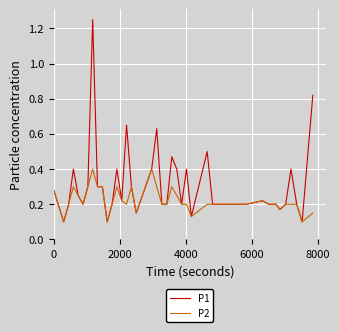

List the series in order of their overall mean, highest first.

P1, P2